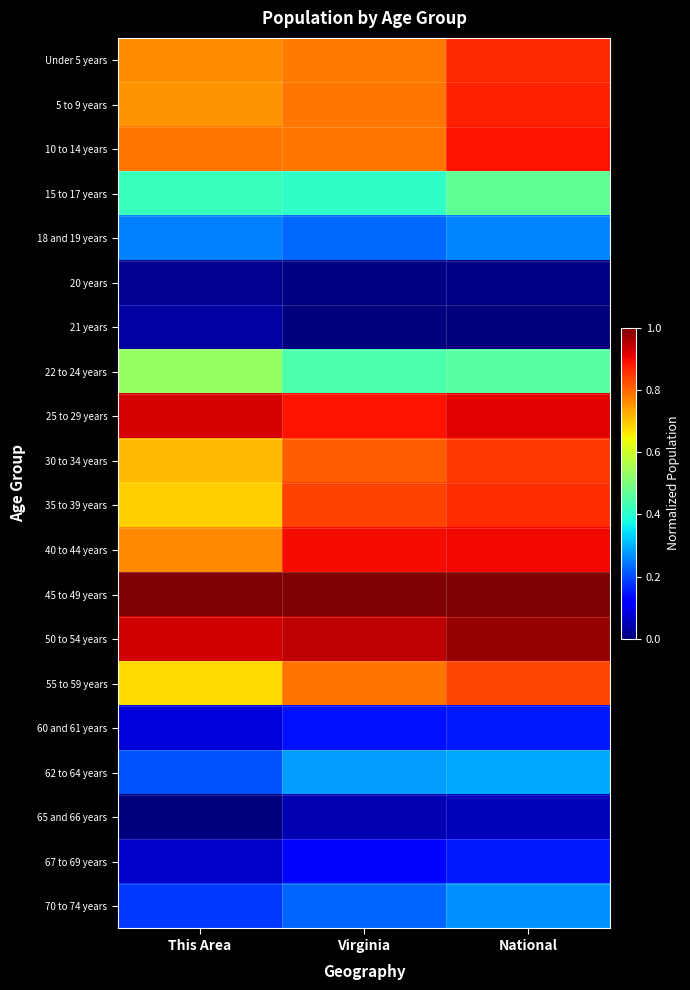

At Virginia, list the series in order from smallest to largest.

21 years, 20 years, 65 and 66 years, 67 to 69 years, 60 and 61 years, 70 to 74 years, 18 and 19 years, 62 to 64 years, 15 to 17 years, 22 to 24 years, Under 5 years, 10 to 14 years, 5 to 9 years, 55 to 59 years, 30 to 34 years, 35 to 39 years, 25 to 29 years, 40 to 44 years, 50 to 54 years, 45 to 49 years